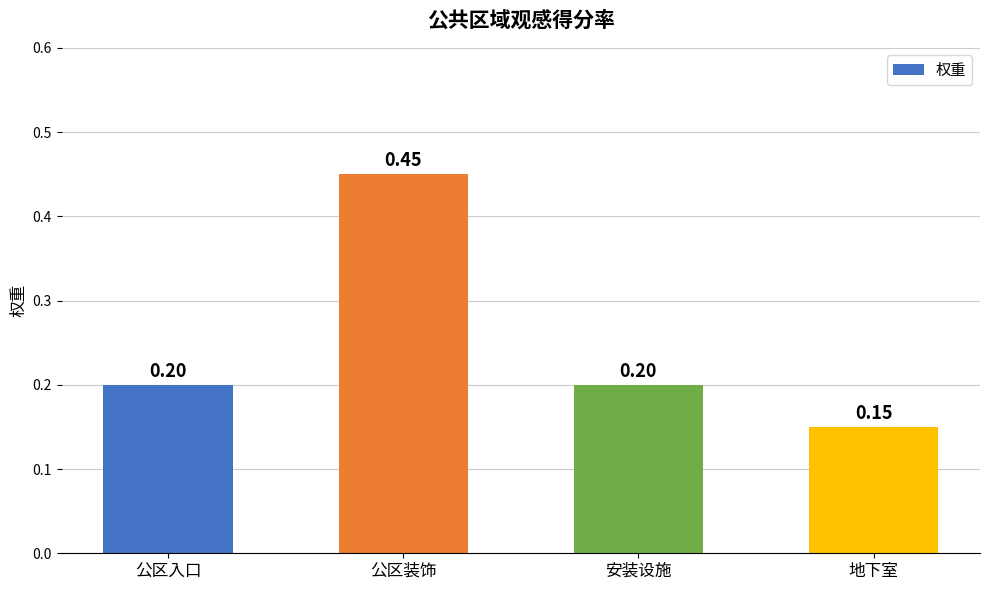

What is the sum of all values?

1.0